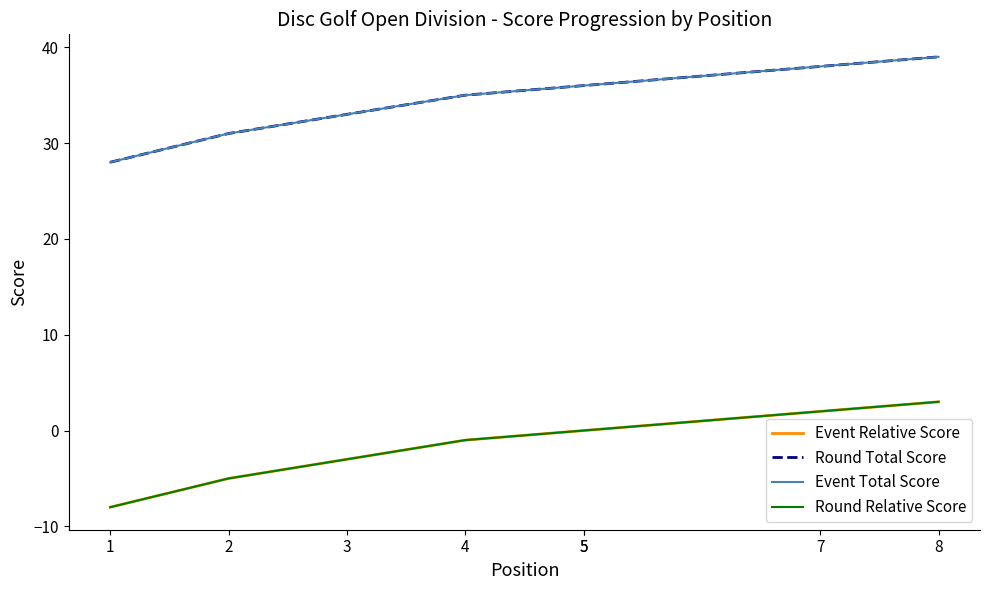

How many distinct data groups are displayed?

4